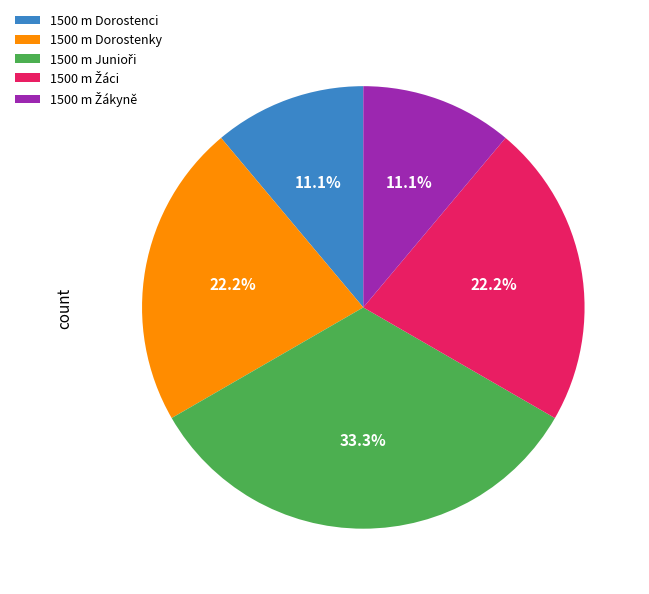

How many segments does this pie chart have?

5